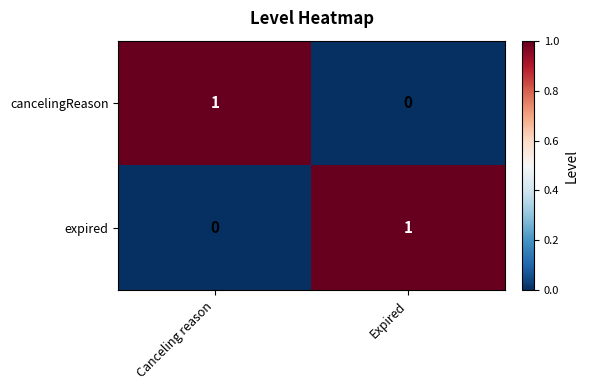

Is the value of expired at Canceling reason greater than the value of cancelingReason at Canceling reason?

No